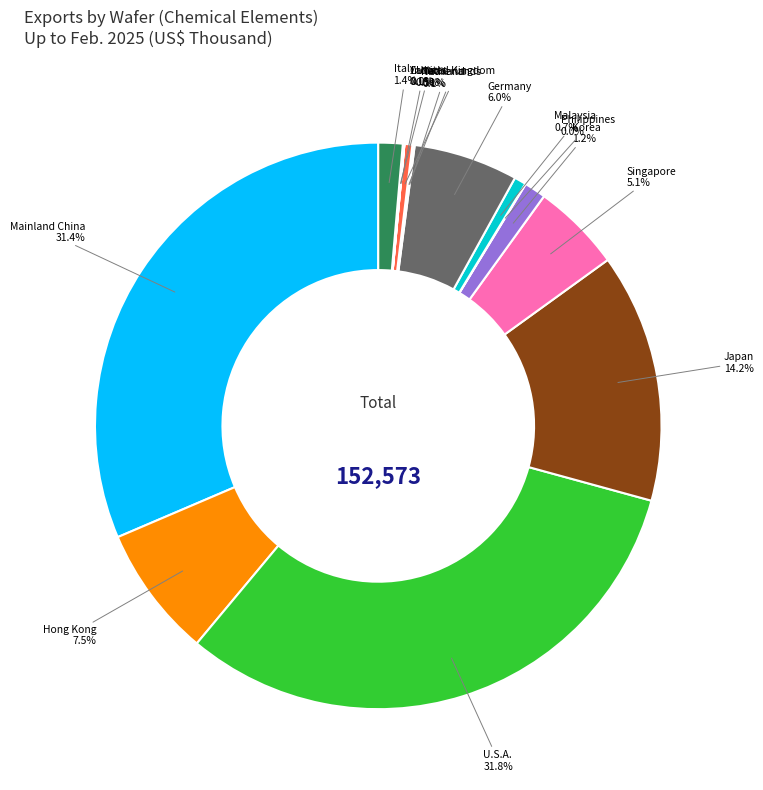

Is there any slice that represents more than half of the pie?

No